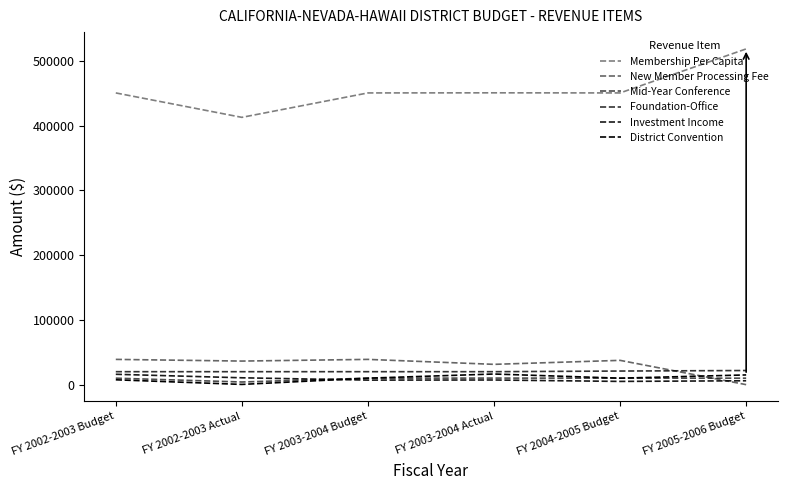

Is this an area chart (filled region under the line)?

No